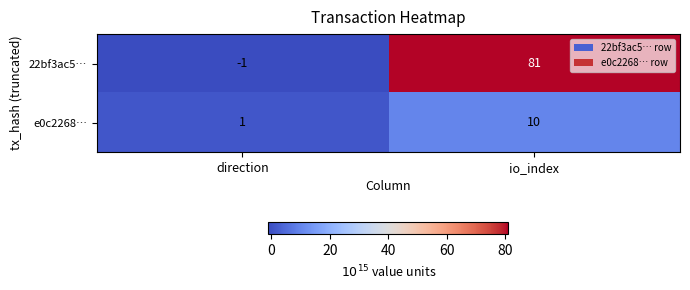

Read the 22bf3ac5… value at io_index, to the nearest 10.

80